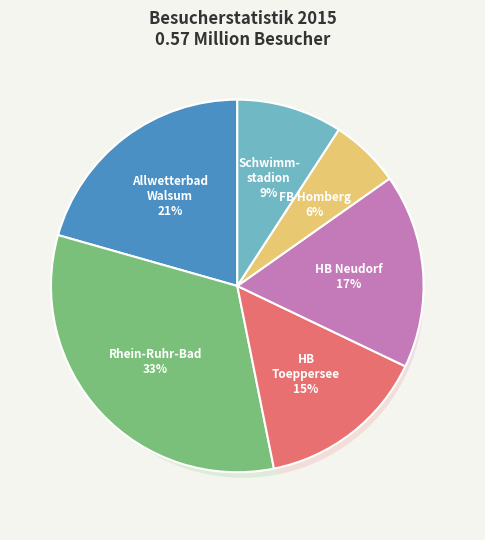

True or false: Rhein-Ruhr-Bad accounts for 27% of the total.

False